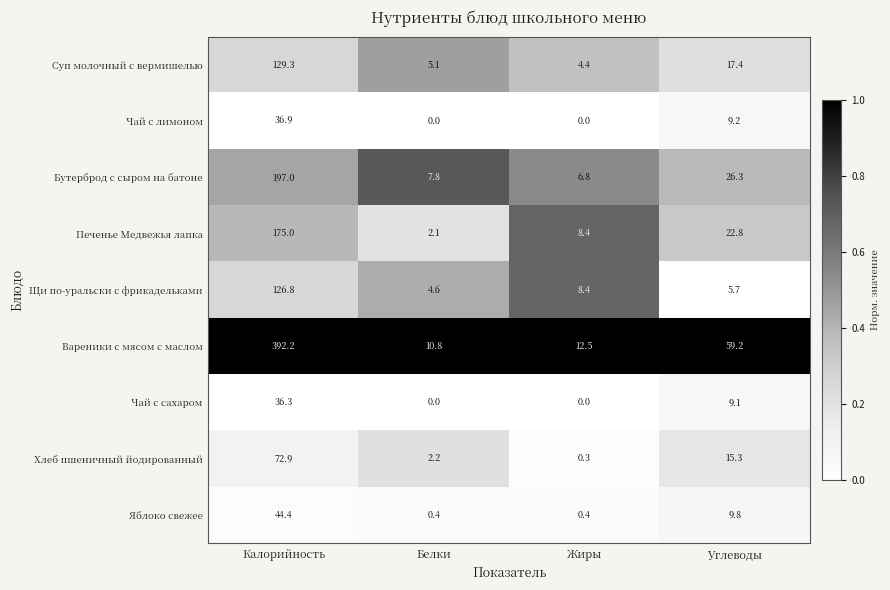

Which label corresponds to the largest value in the chart?

Калорийность